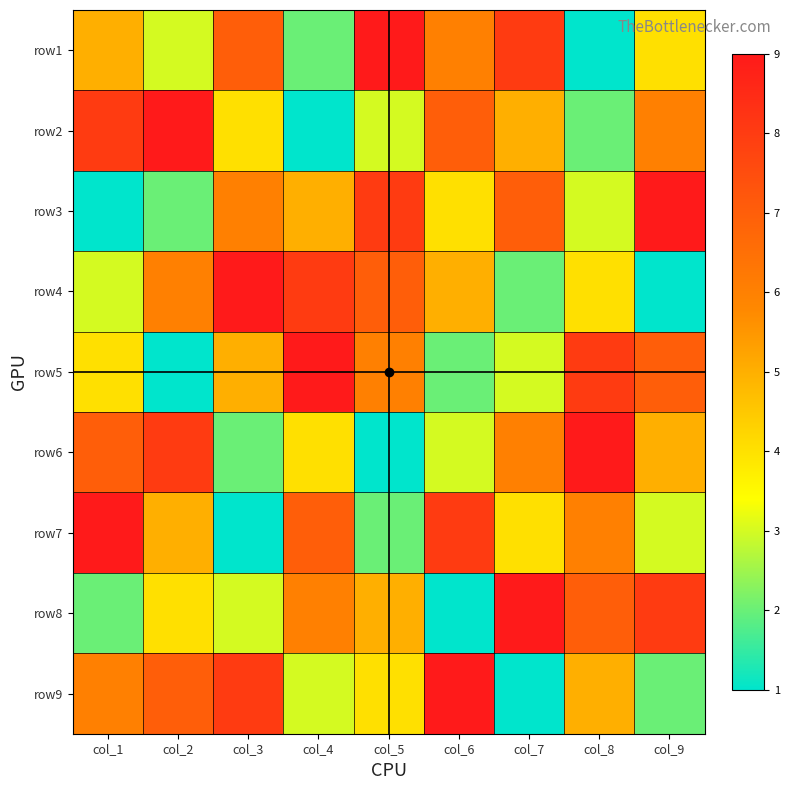

Which has a higher value, col_3 or col_9?

col_3